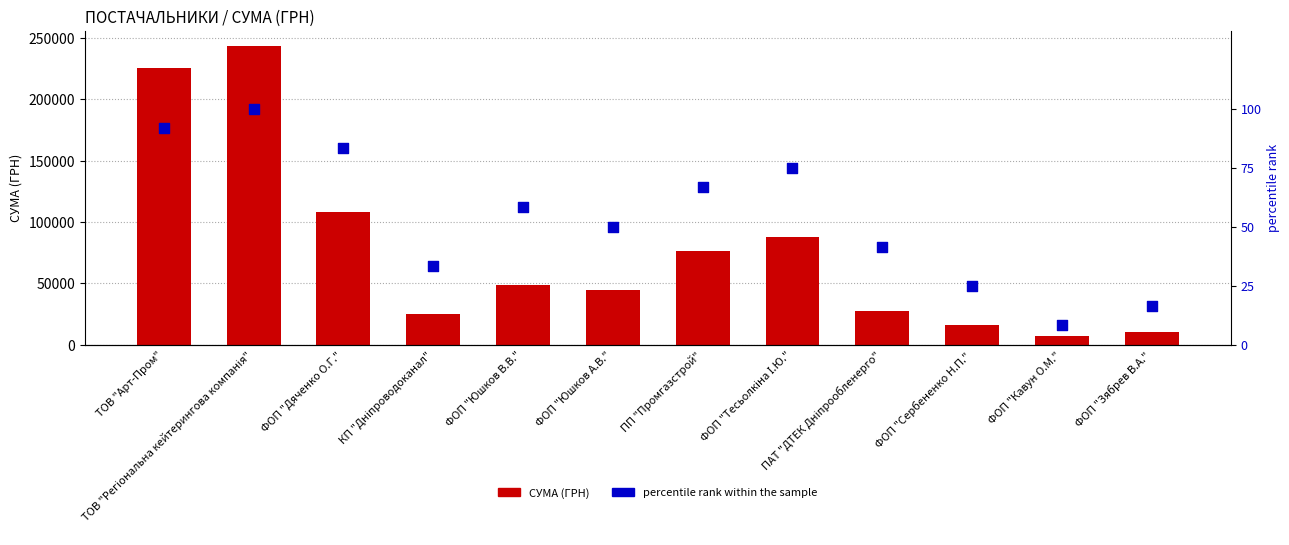

Which series contains the highest Y value?

СУМА (ГРН)